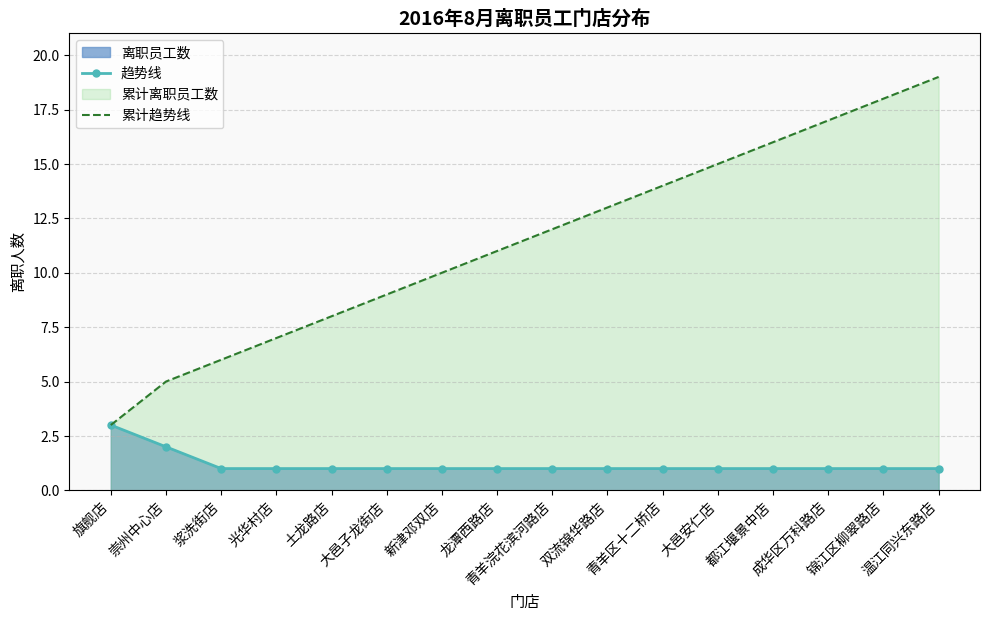

Reading left to right, transcribe all the data shown in this chart.

趋势线: 旗舰店=3	崇州中心店=2	浆洗街店=1	光华村店=1	土龙路店=1	大邑子龙街店=1	新津邓双店=1	龙潭西路店=1	青羊浣花滨河路店=1	双流锦华路店=1	青羊区十二桥店=1	大邑安仁店=1	都江堰景中店=1	成华区万科路店=1	锦江区柳翠路店=1	温江同兴东路店=1
累计趋势线: 旗舰店=3	崇州中心店=5	浆洗街店=6	光华村店=7	土龙路店=8	大邑子龙街店=9	新津邓双店=10	龙潭西路店=11	青羊浣花滨河路店=12	双流锦华路店=13	青羊区十二桥店=14	大邑安仁店=15	都江堰景中店=16	成华区万科路店=17	锦江区柳翠路店=18	温江同兴东路店=19